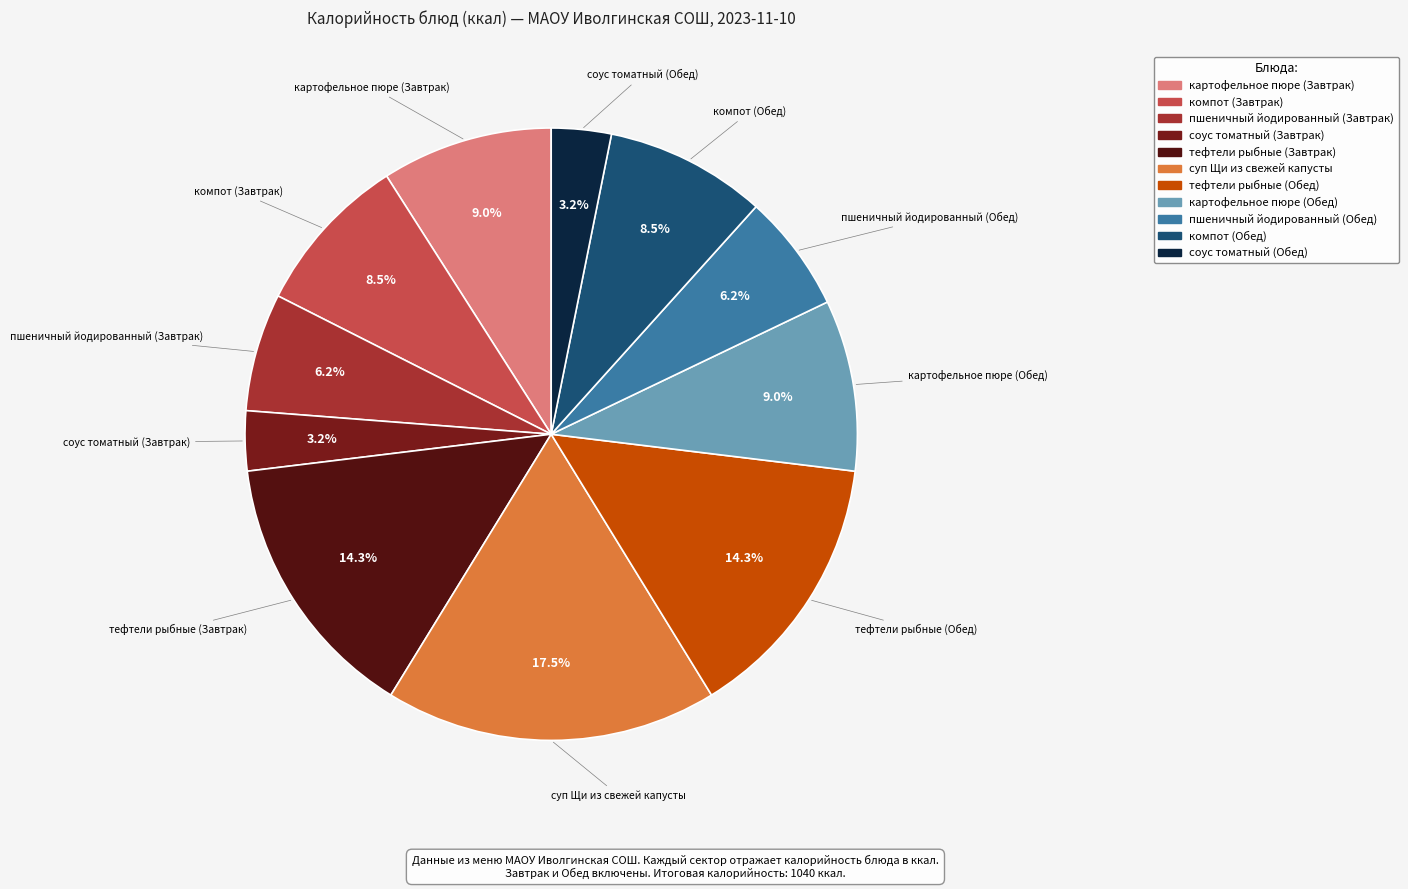

To the nearest percent, what percentage of the pie is соус томатный (Обед)?

3%